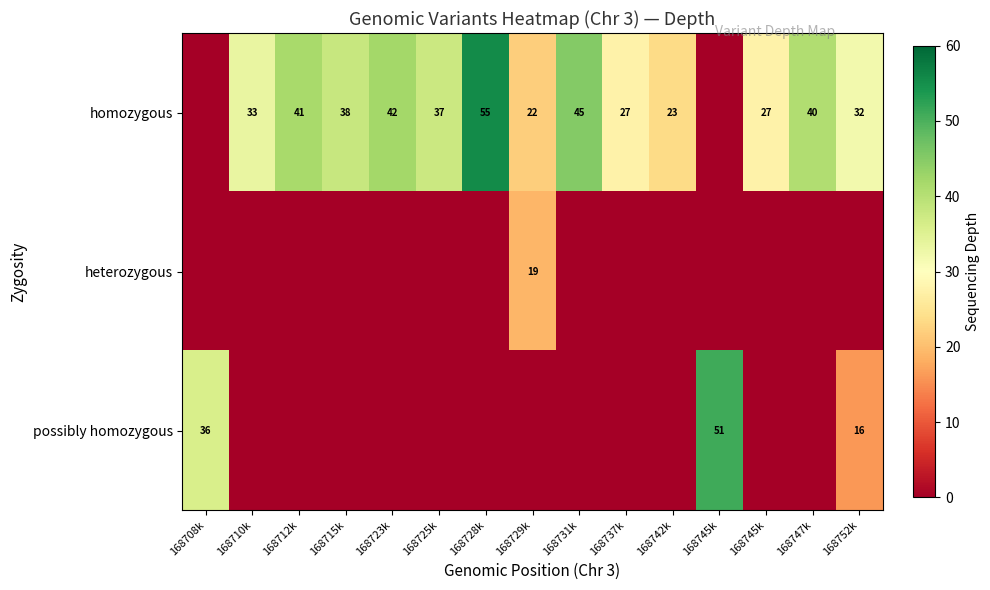

List the series in order of their overall mean, lowest first.

heterozygous, possibly homozygous, homozygous